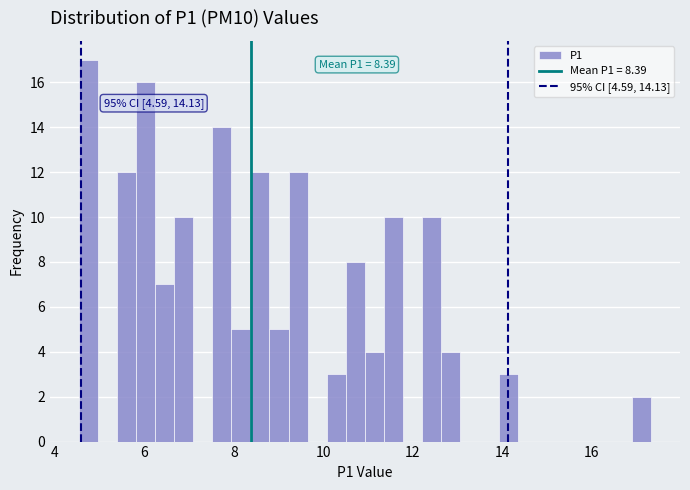

Read against the x-axis, roughly where is the centre of the tallest bar?

4.8